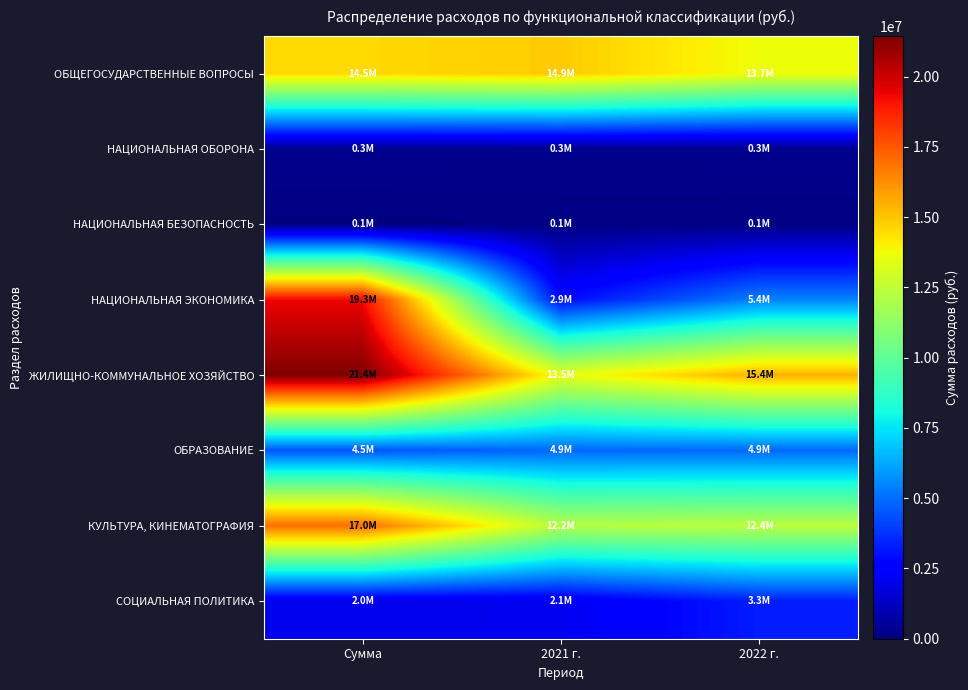

Which series has the widest spread of values?

НАЦИОНАЛЬНАЯ ЭКОНОМИКА